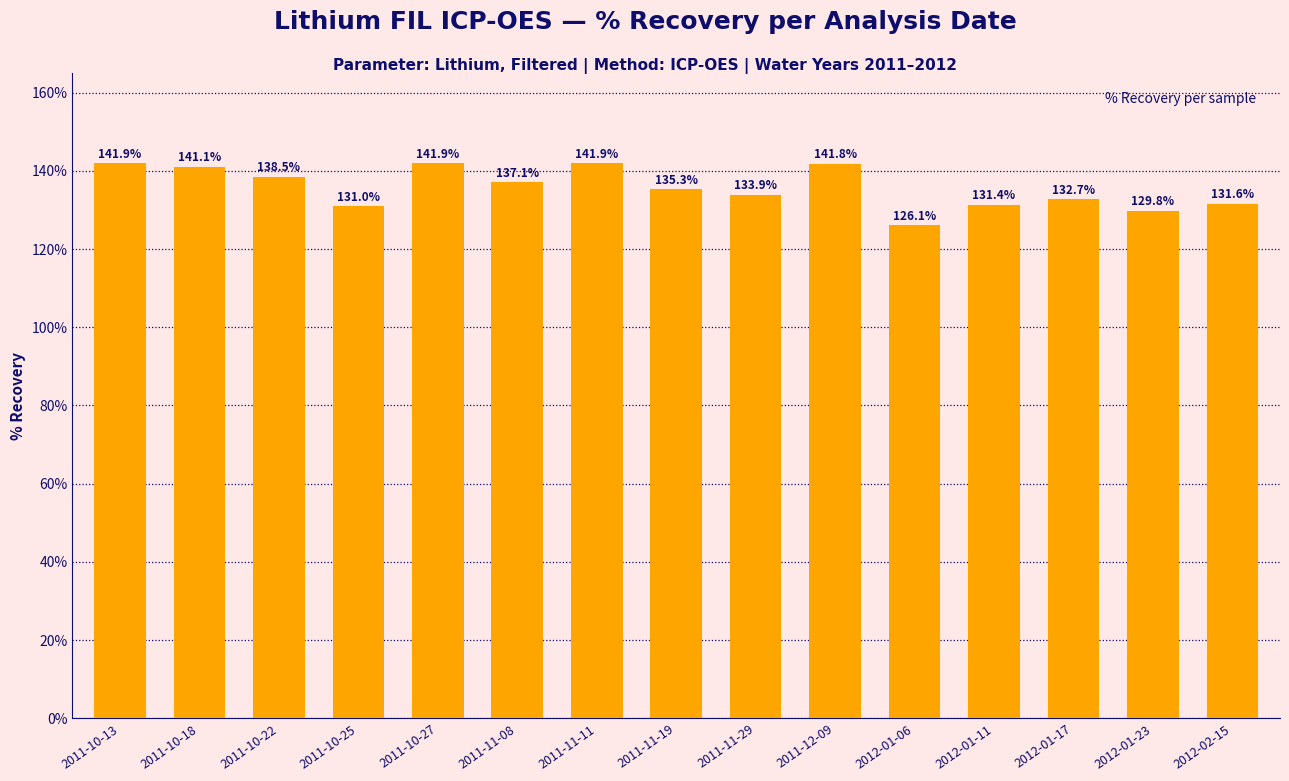

The value at 2012-01-11 is 205.7. True or false?

False